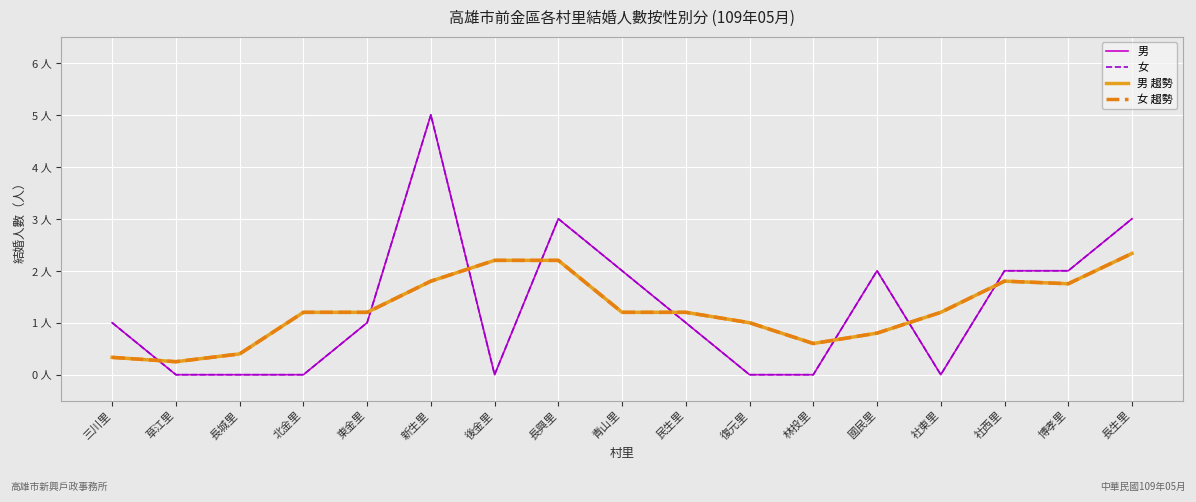

List the labels in order of 男 value, smallest first.

草江里, 長城里, 北金里, 後金里, 復元里, 林投里, 社東里, 三川里, 東金里, 民生里, 青山里, 國民里, 社西里, 博孝里, 長興里, 長生里, 新生里